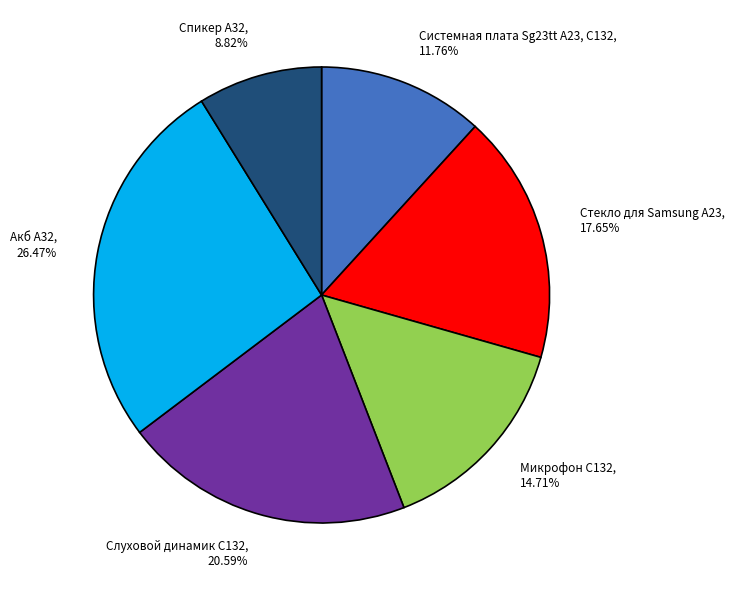

Count the number of slices in the pie.

6